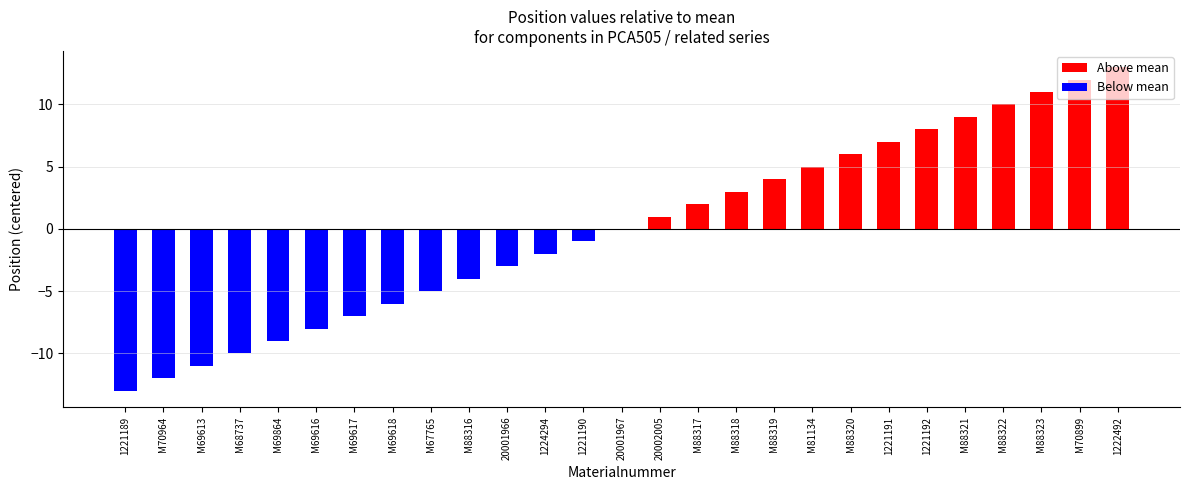

Between M70964 and 1221191, which series saw the biggest shift?

Below mean